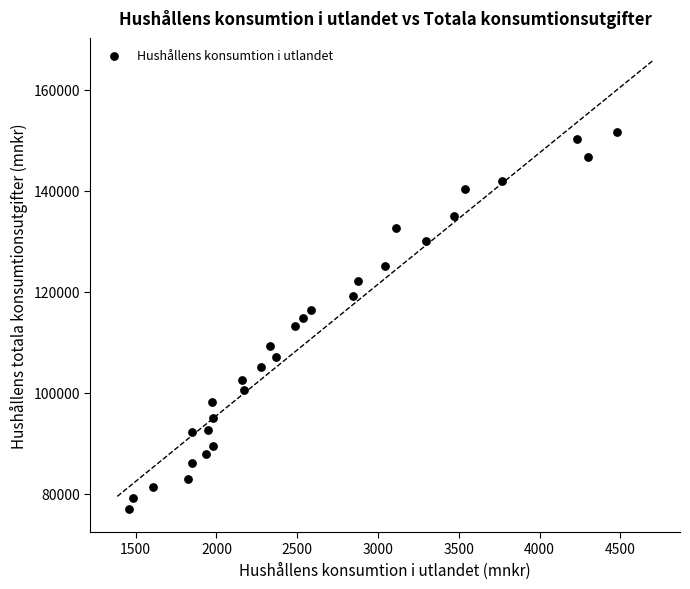

List the coordinates of all points as (X, Y) pairs, reading left to right.

(1459, 76868)  (1486, 79202)  (1605, 81381)  (1824, 82969)  (1850, 86120)  (1851, 92103)  (1938, 87931)  (1946, 92673)  (1971, 98216)  (1980, 89437)  (1981, 94873)  (2160, 102480)  (2170, 100604)  (2274, 105069)  (2329, 109280)  (2366, 106985)  (2486, 113195)  (2536, 114859)  (2584, 116430)  (2848, 119107)  (2874, 122162)  (3044, 124990)  (3114, 132621)  (3296, 130078)  (3471, 135040)  (3541, 140288)  (3769, 141817)  (4234, 150208)  (4297, 146696)  (4479, 151527)